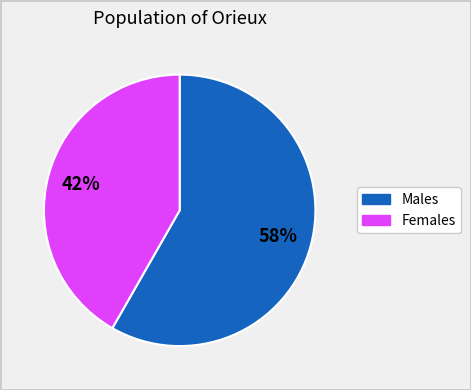

To the nearest percent, what is the average slice percentage?

50%